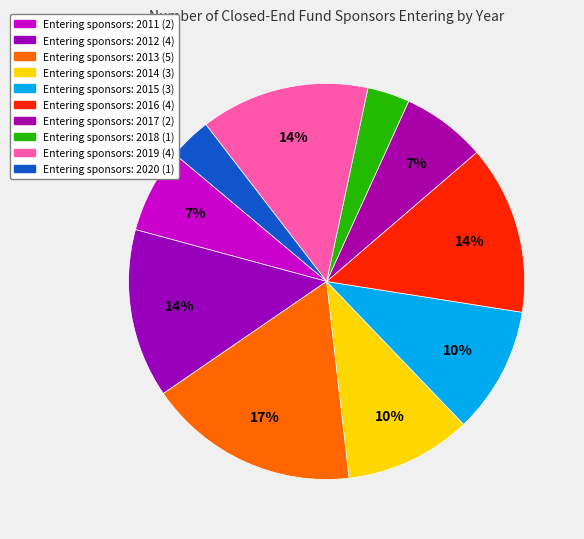

To the nearest percent, what is the average slice percentage?

10%